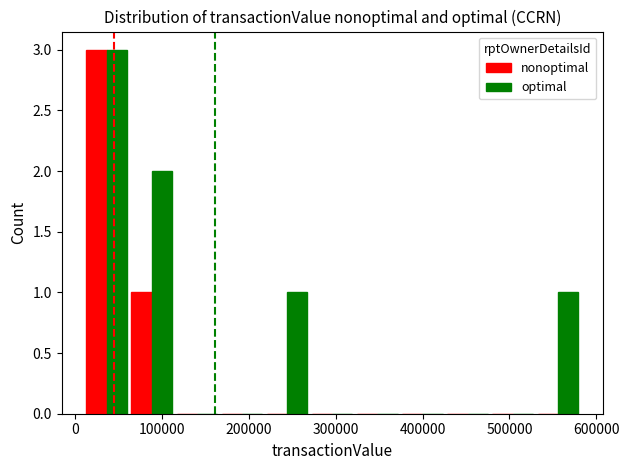

What is the maximum value shown in the chart?

3